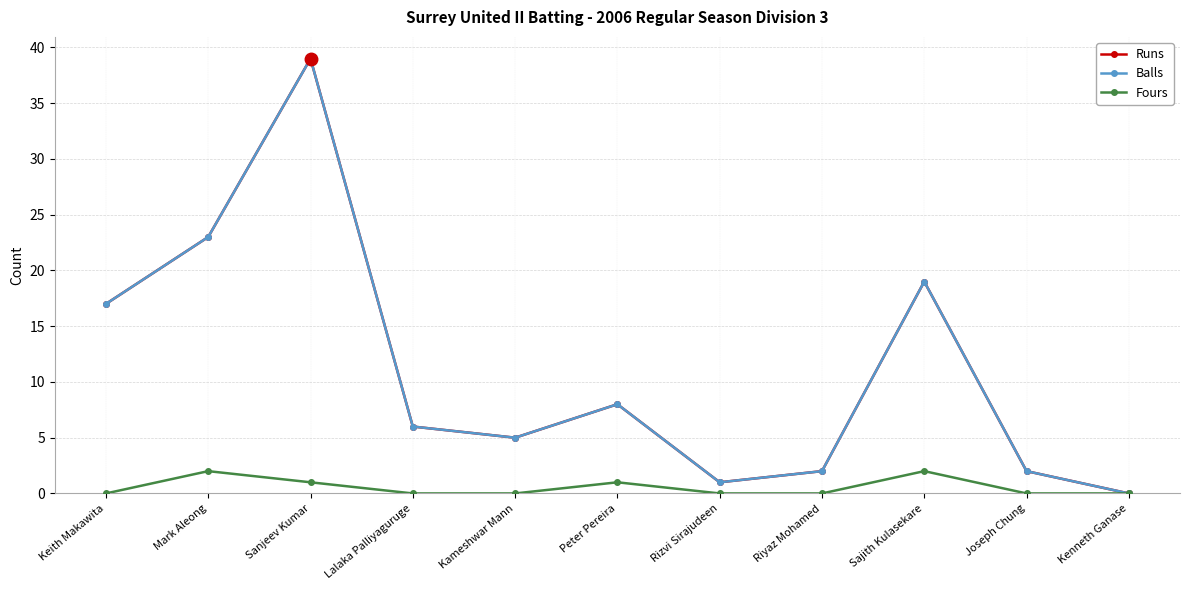

Does the chart have visible grid lines?

Yes